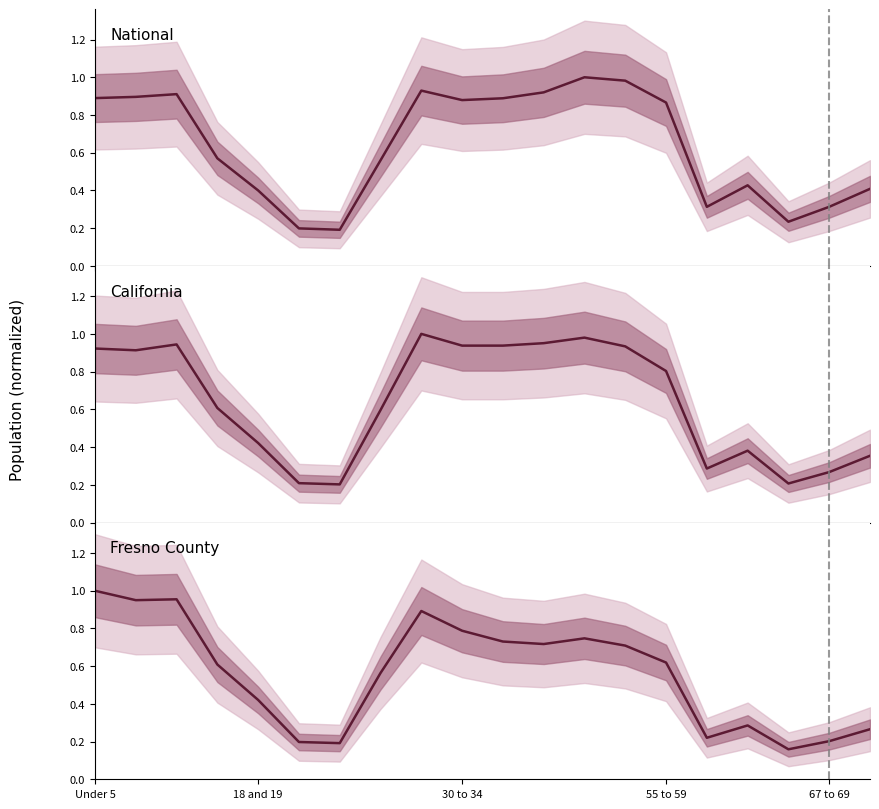

True or false: National has more than 0 interior local peaks.

True